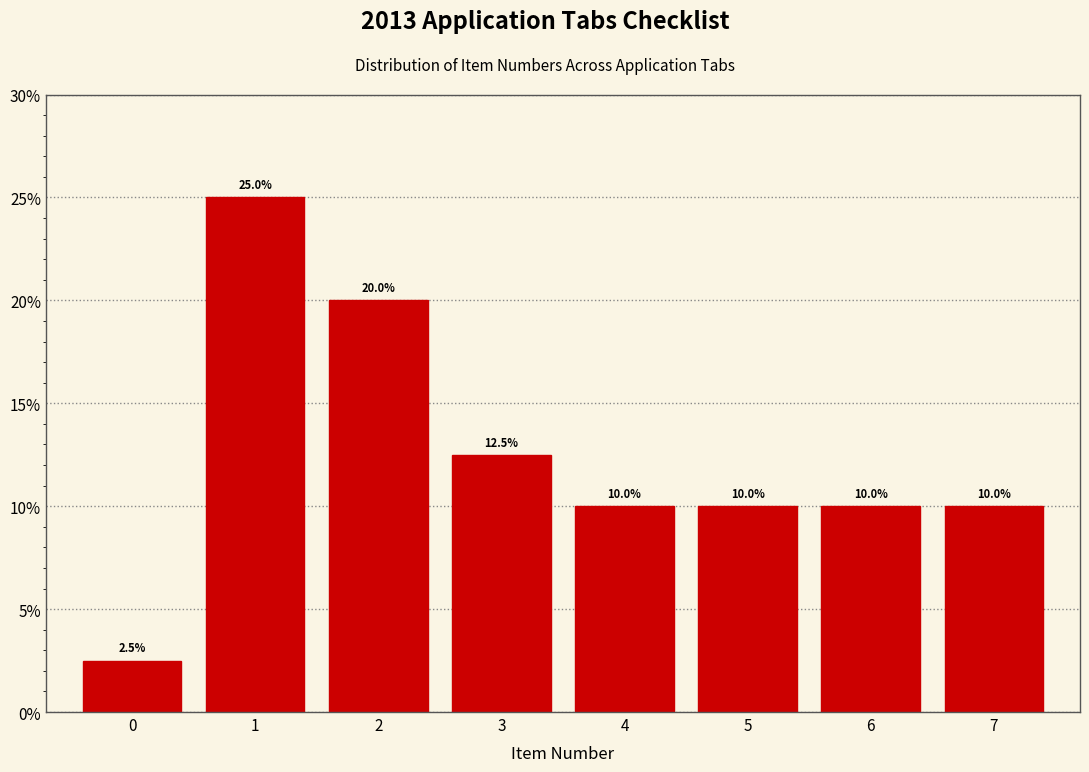

Reading left to right, transcribe this chart: for each bar, give the range it covers on the x-axis and its height.

-0.5 to 0.5: 2.5
0.5 to 1.5: 25.0
1.5 to 2.5: 20.0
2.5 to 3.5: 12.5
3.5 to 4.5: 10.0
4.5 to 5.5: 10.0
5.5 to 6.5: 10.0
6.5 to 7.5: 10.0